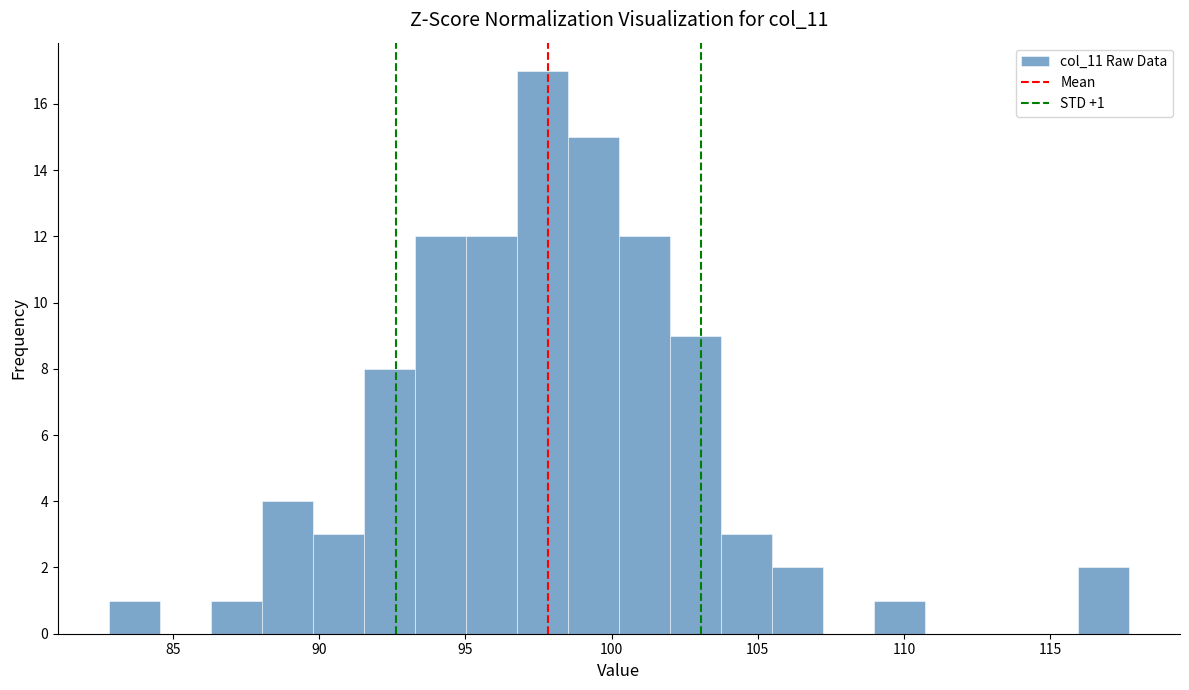

Read against the x-axis, roughly where is the centre of the tallest bar?

97.5